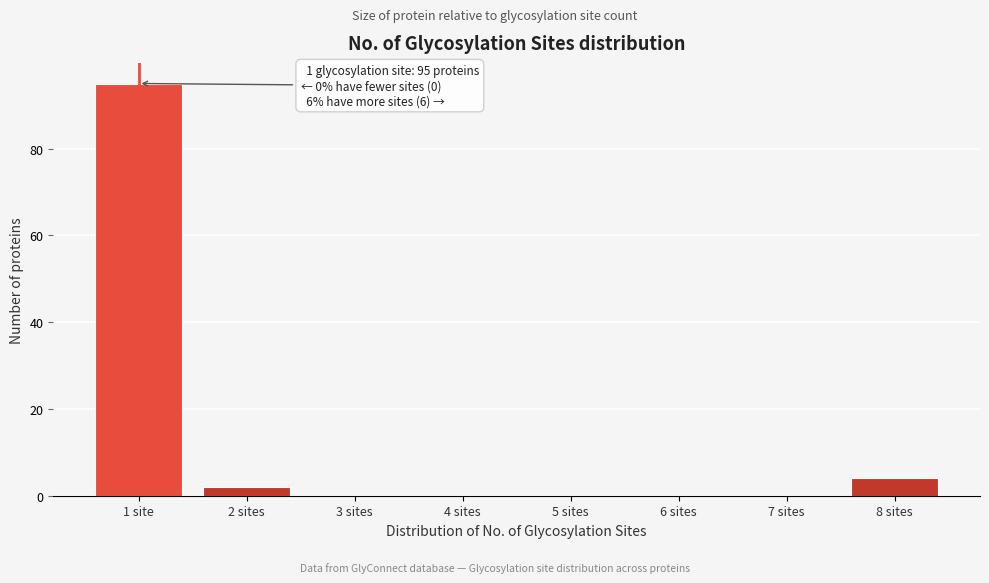

Reading left to right, list all the values displayed in this chart.

1 site=95	2 sites=2	3 sites=0	4 sites=0	5 sites=0	6 sites=0	7 sites=0	8 sites=4